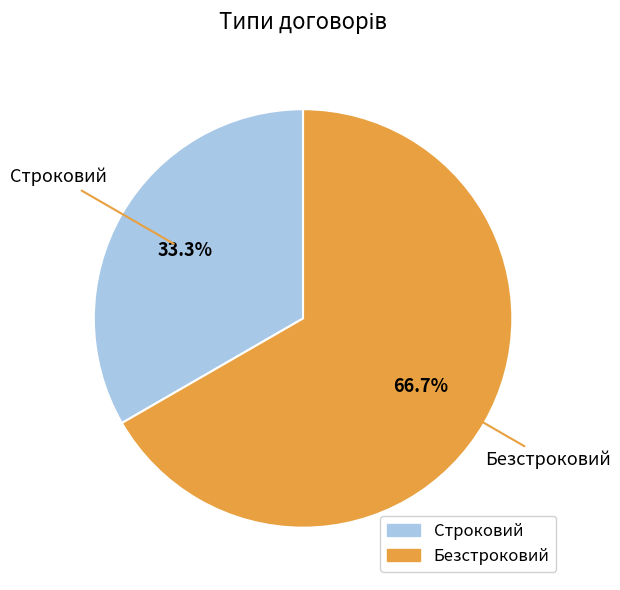

Rank the categories by value from highest to lowest.

Безстроковий, Строковий